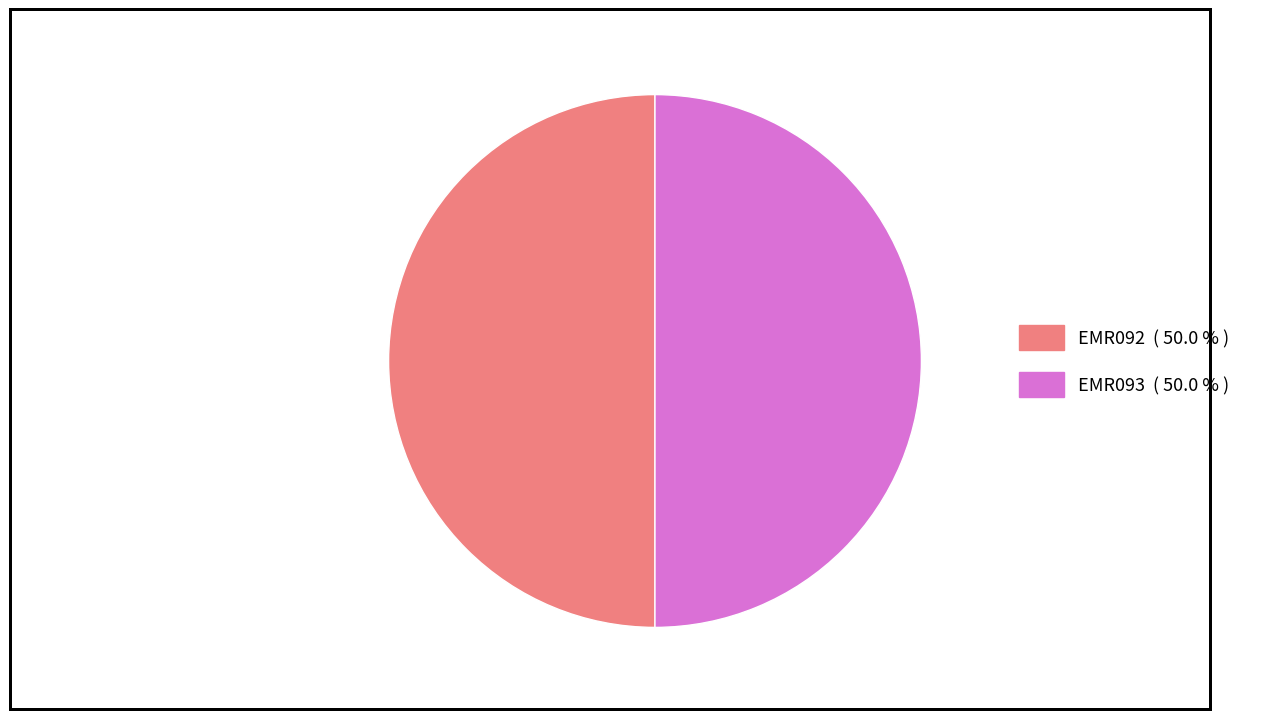

Approximately how many times larger is the value at EMR093 compared to EMR092?

1.0